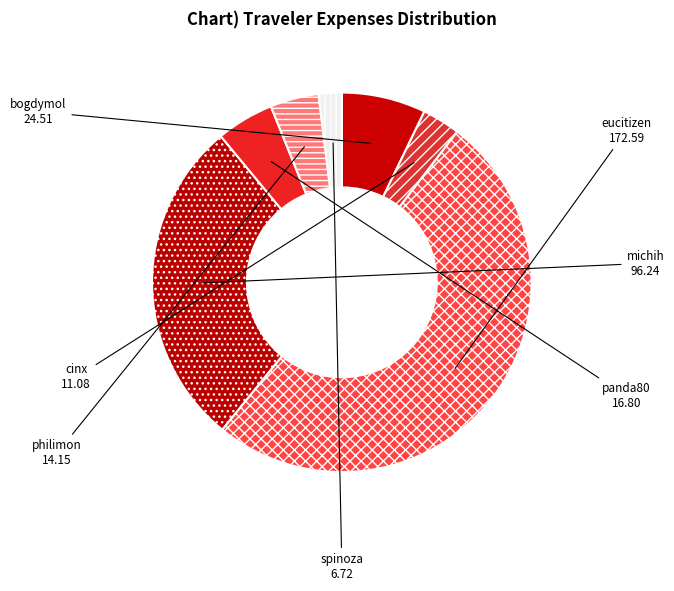

Which category has the smallest portion of the pie?

spinoza